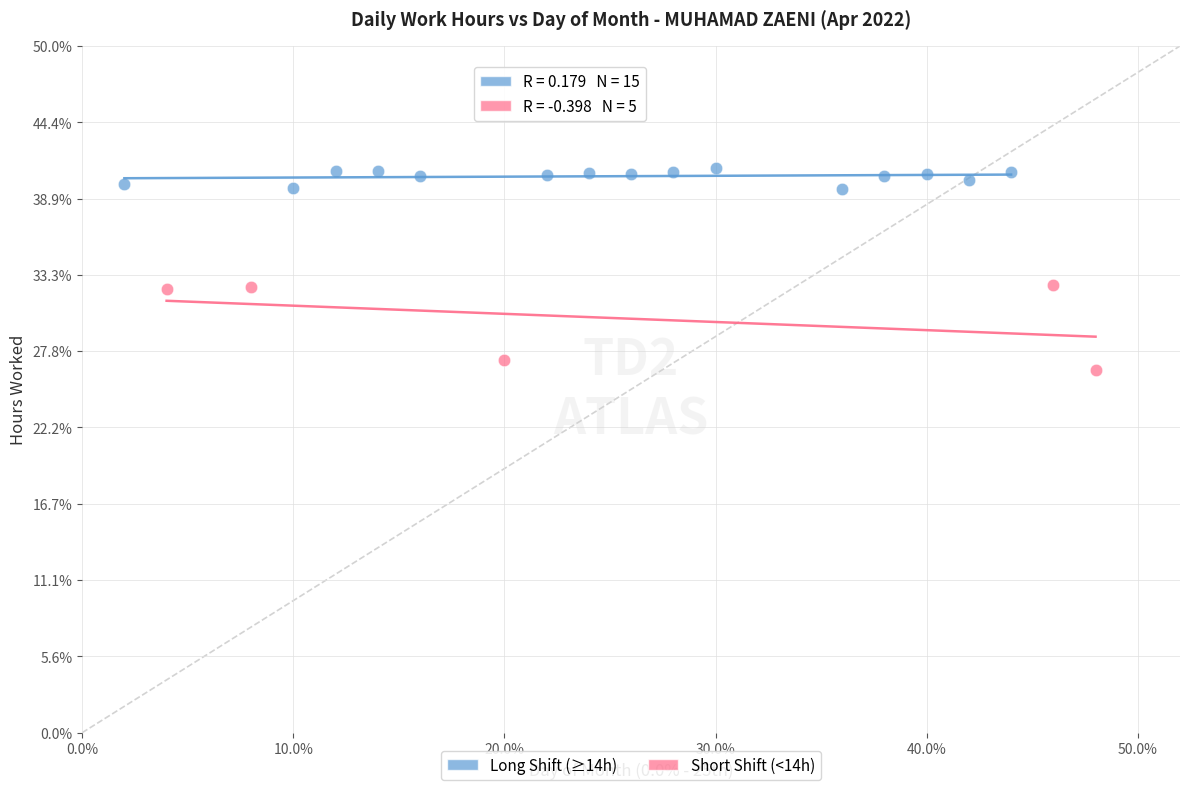

What are all the series names shown in the legend?

Long Shift (≥14h), Short Shift (<14h)